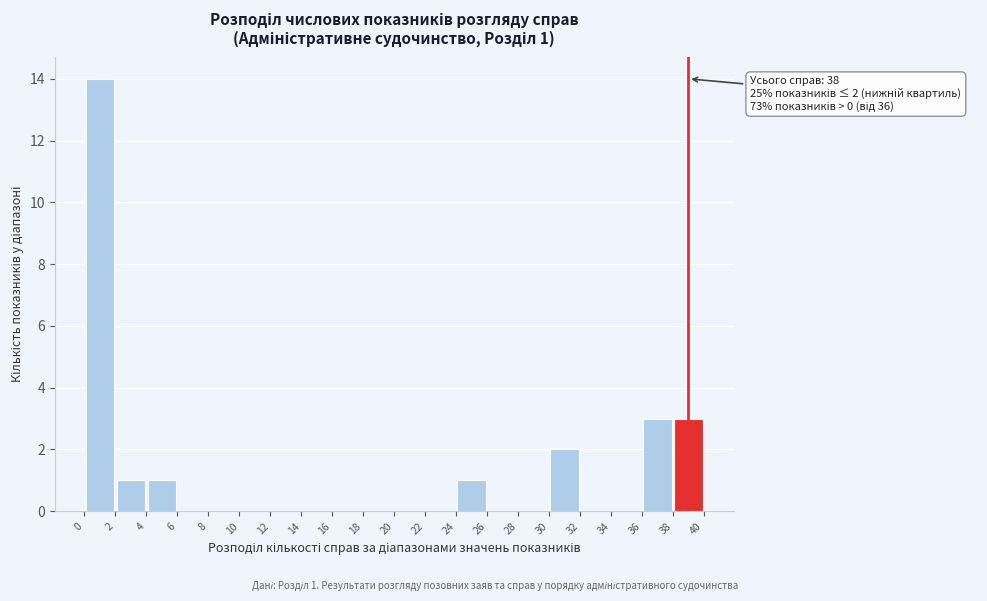

Which range on the x-axis has the tallest bar?

0 to 2